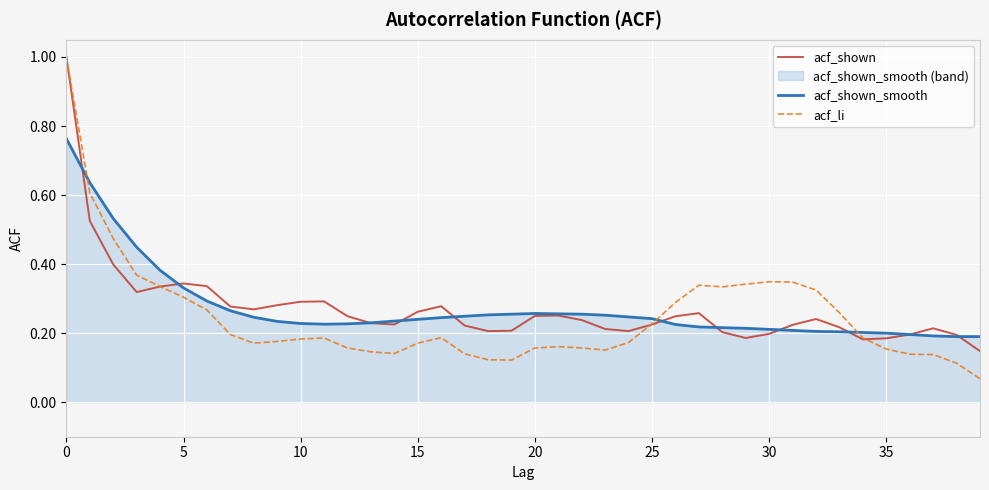

What is the highest value of the acf_li series?

1.0